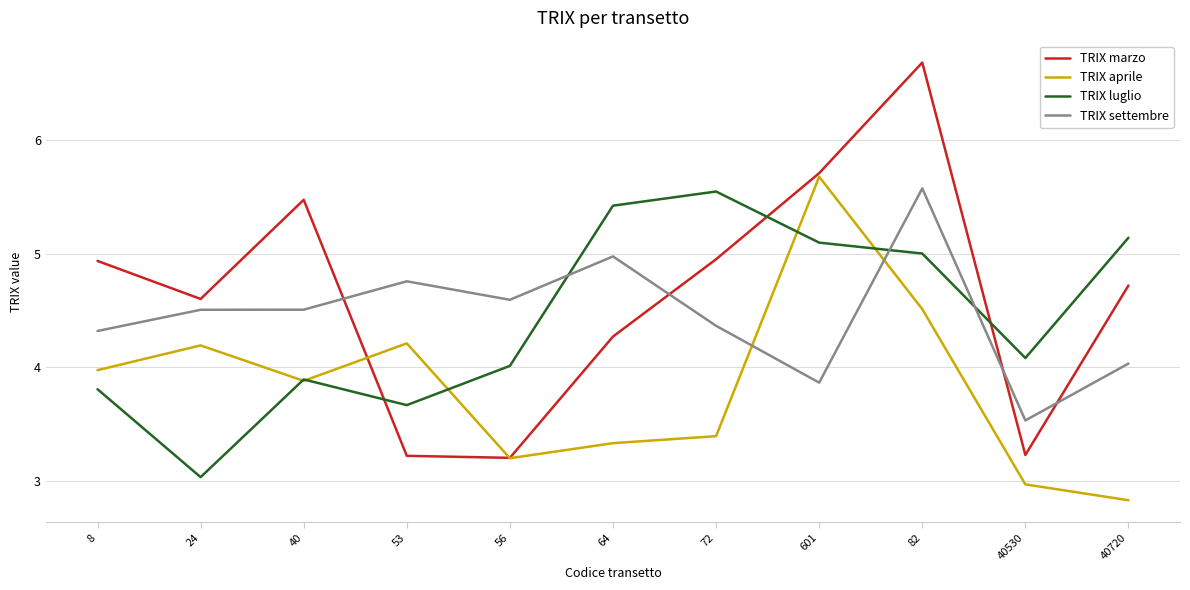

Is this an area chart (filled region under the line)?

No